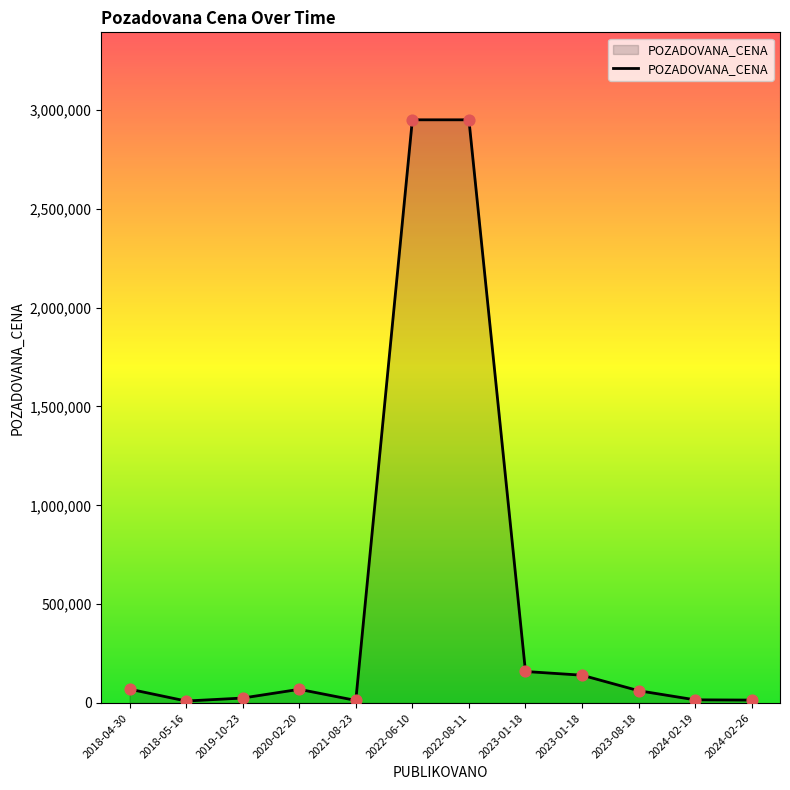

Does the chart have visible grid lines?

No